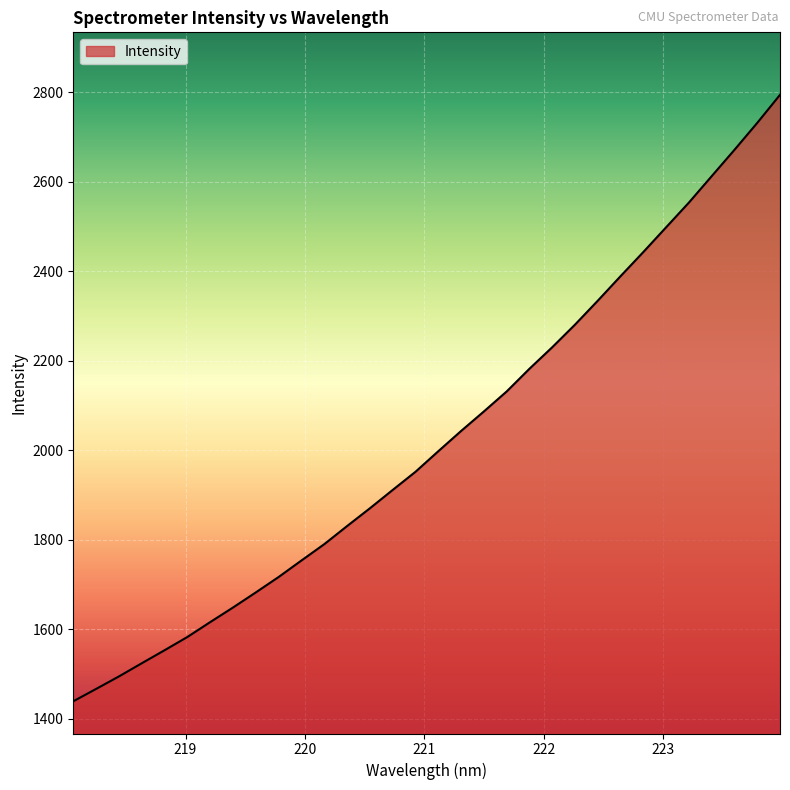

What is the greatest value displayed?

2794.4